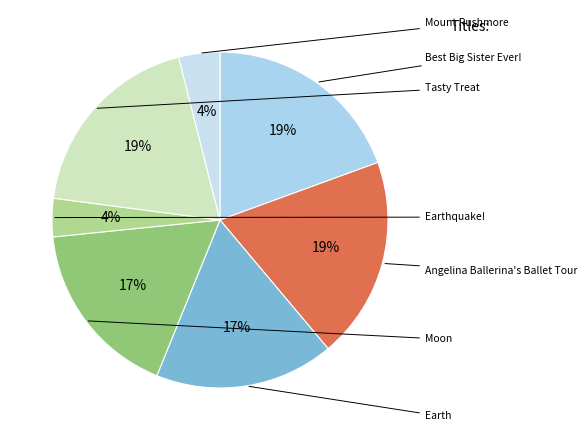

Is there a majority slice in this chart?

No